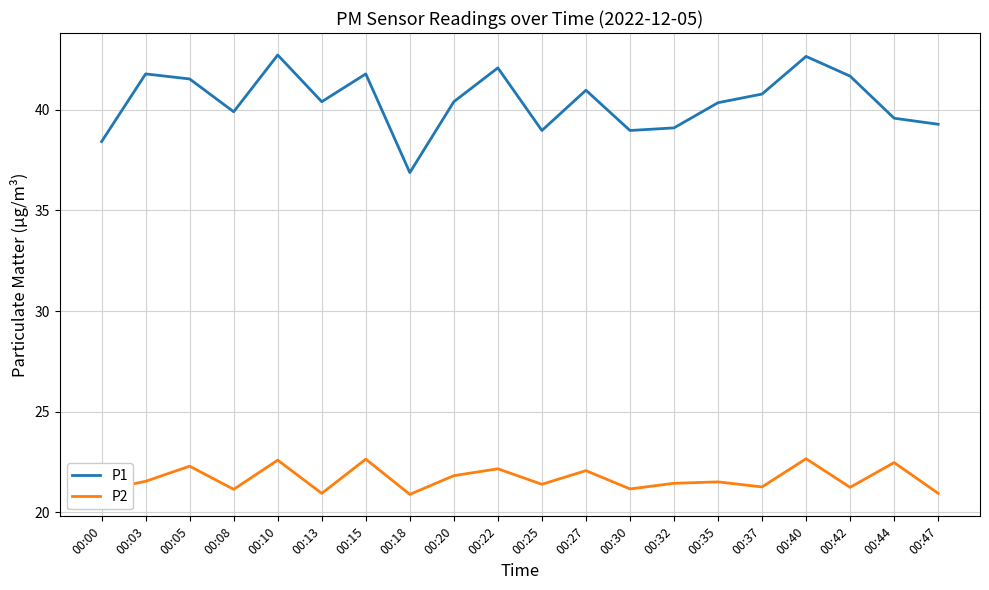

List the series in order of their overall mean, lowest first.

P2, P1